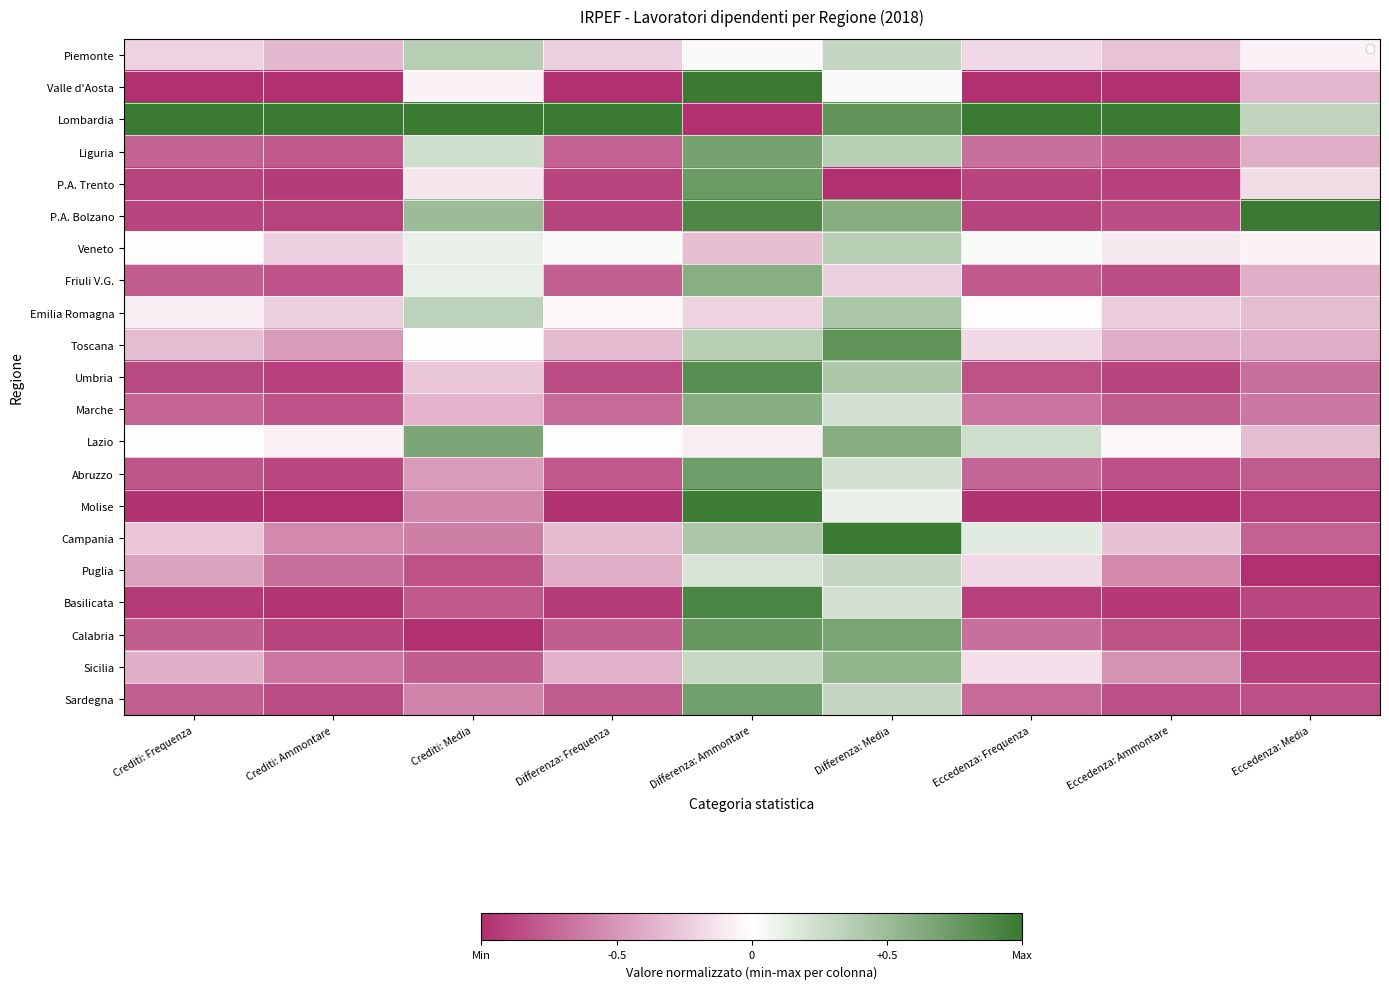

Which series has the largest total across all categories?

Lombardia